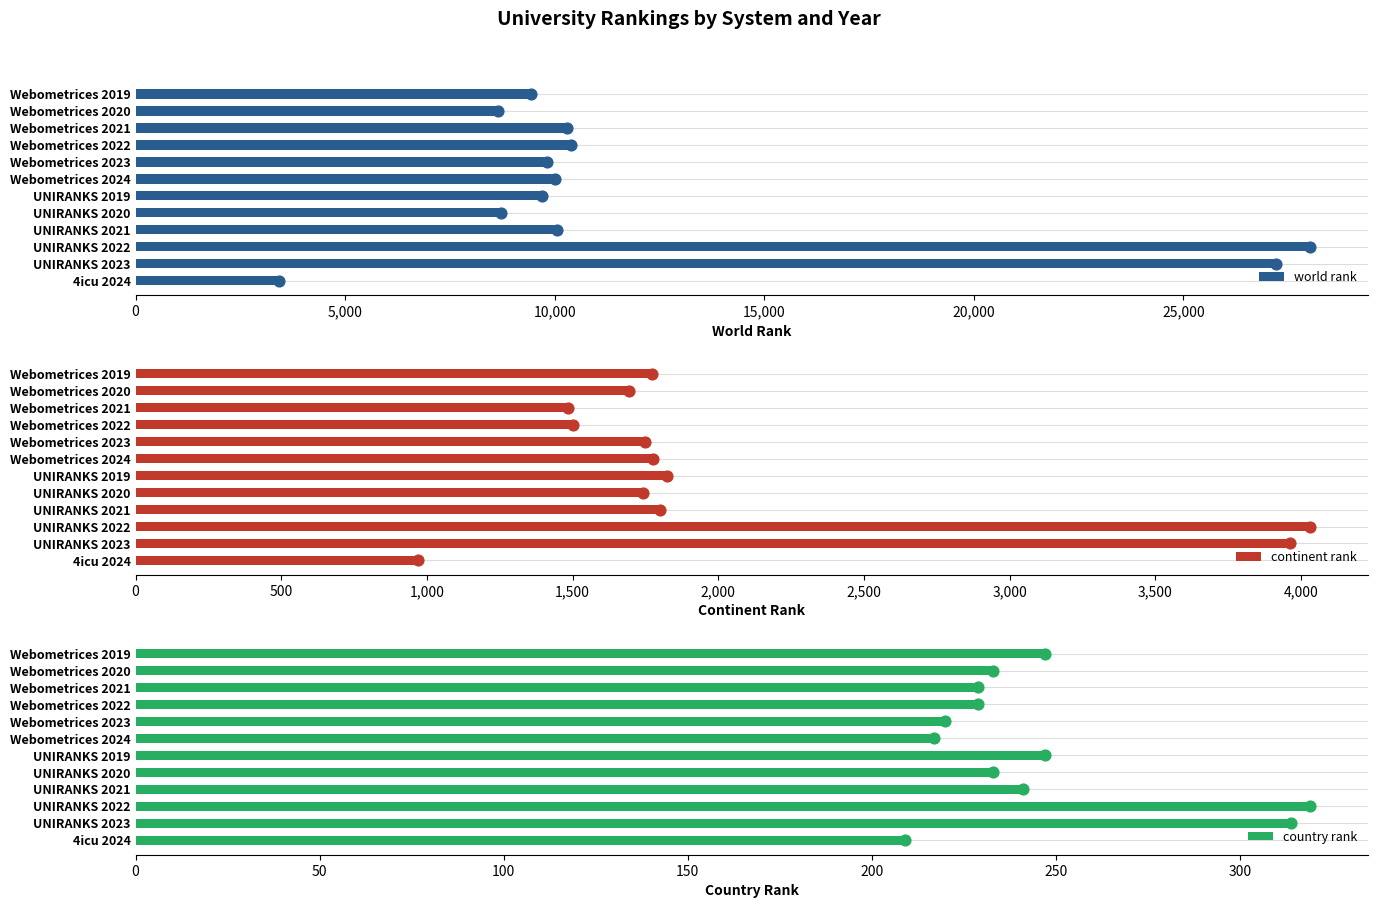

At how many categories does at least one series exceed 248?

12